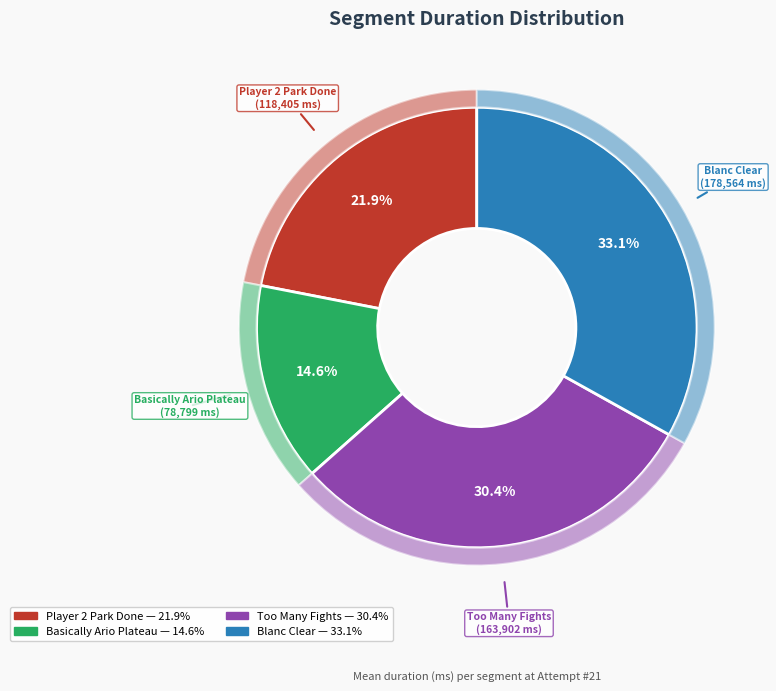

What is the change in value from Too Many Fights to Blanc Clear?

+14662